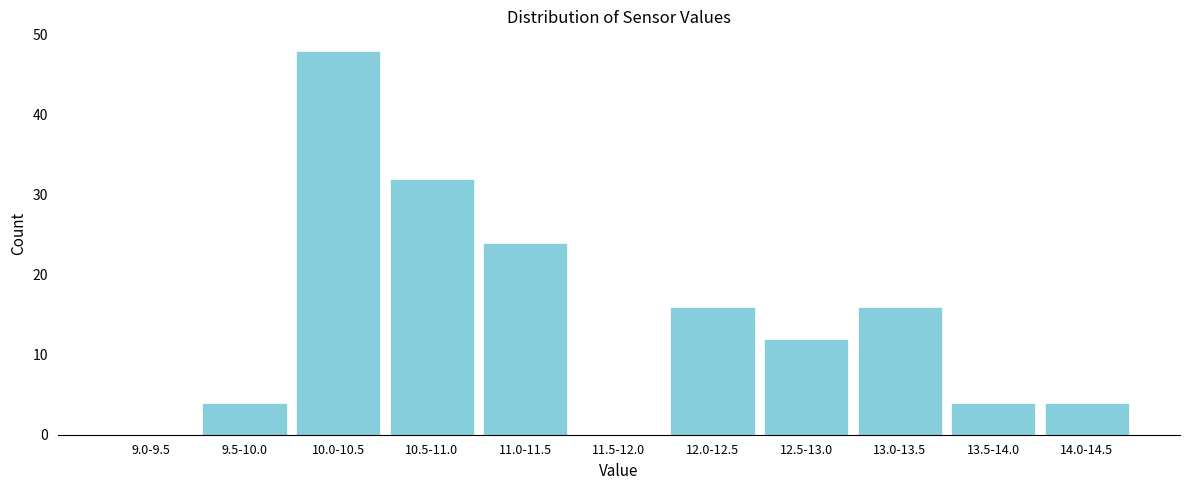

Reading left to right, extract all data points from this chart.

9.0-9.5=0	9.5-10.0=4	10.0-10.5=48	10.5-11.0=32	11.0-11.5=24	11.5-12.0=0	12.0-12.5=16	12.5-13.0=12	13.0-13.5=16	13.5-14.0=4	14.0-14.5=4